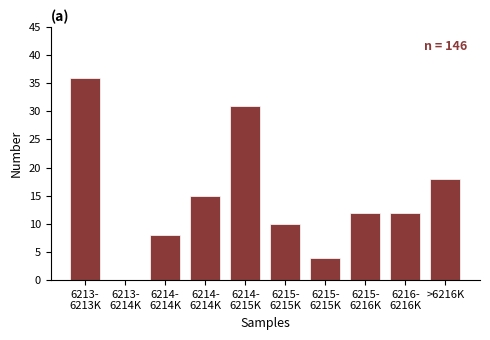

Are the bars horizontal?

No